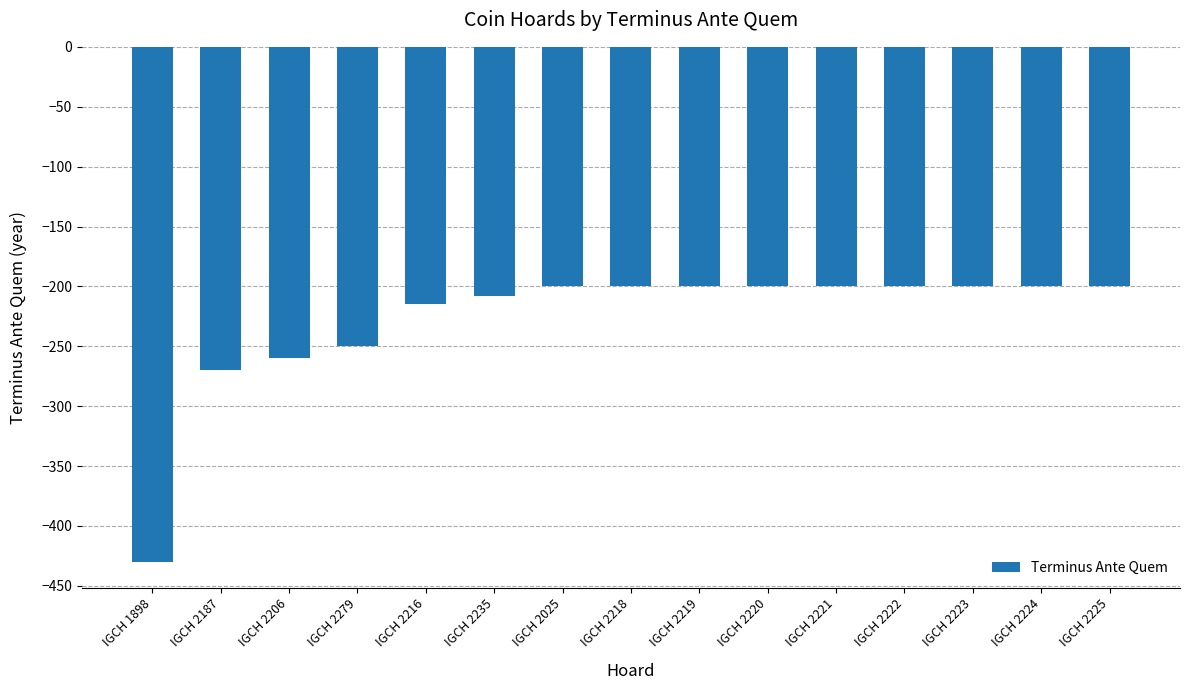

Is it true that the value at IGCH 2223 is -200?

True